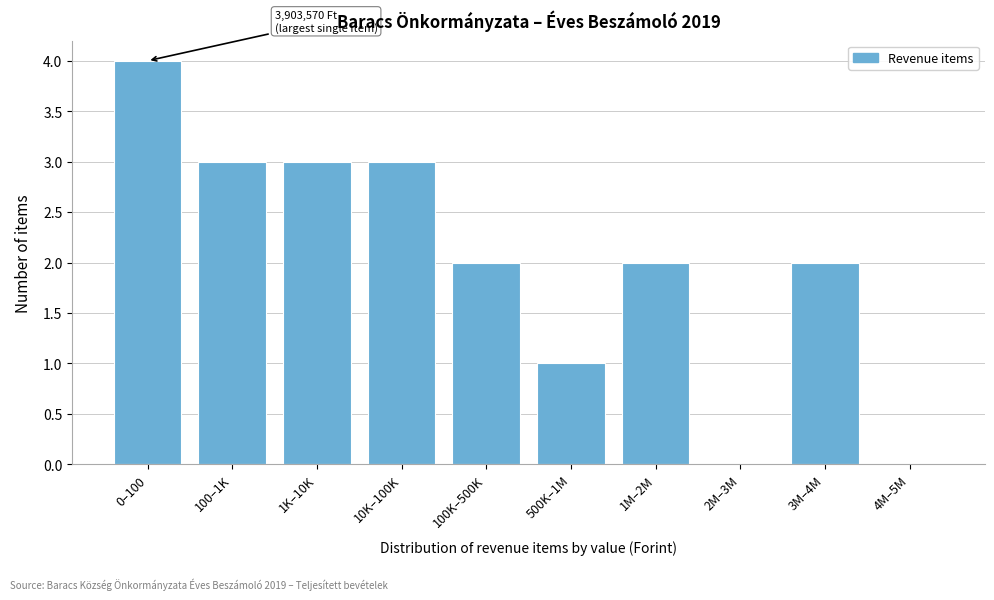

Reading left to right, transcribe all the data shown in this chart.

0–100=4	100–1K=3	1K–10K=3	10K–100K=3	100K–500K=2	500K–1M=1	1M–2M=2	2M–3M=0	3M–4M=2	4M–5M=0